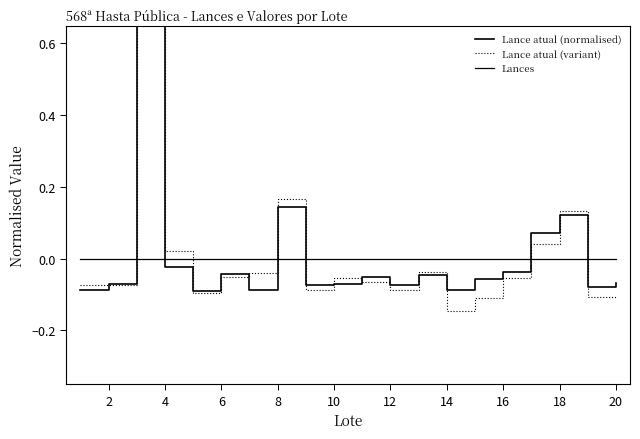

True or false: Lance atual (normalised) and Lances intersect in this chart.

True